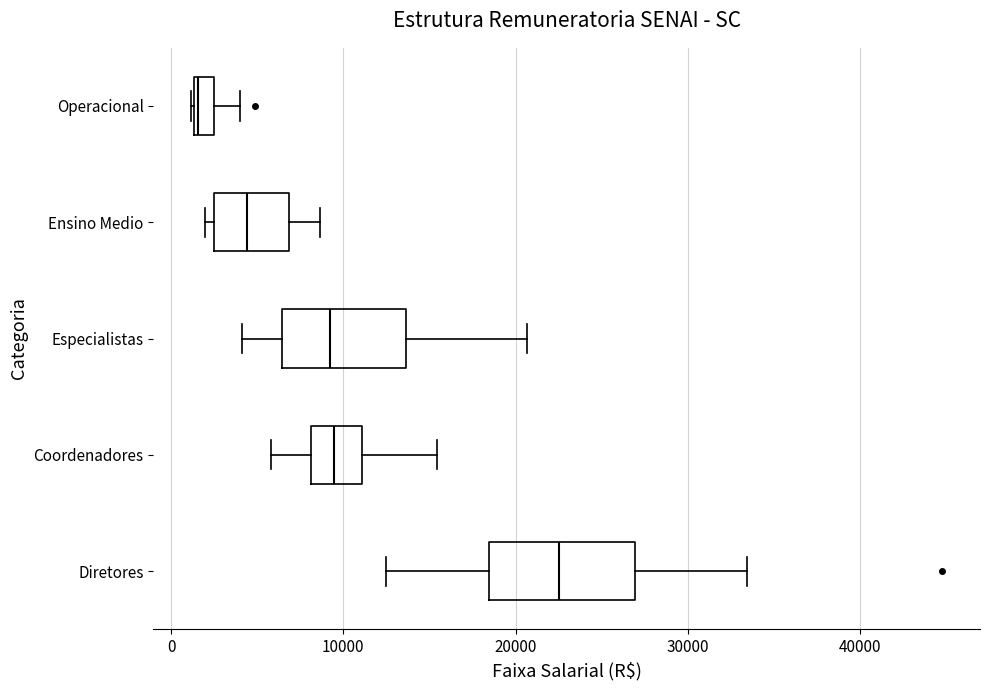

Where does the right whisker of the box for Ensino Medio end on the x-axis? The values are not printed on the chart, so give them approximately, as read against the axis.

9000